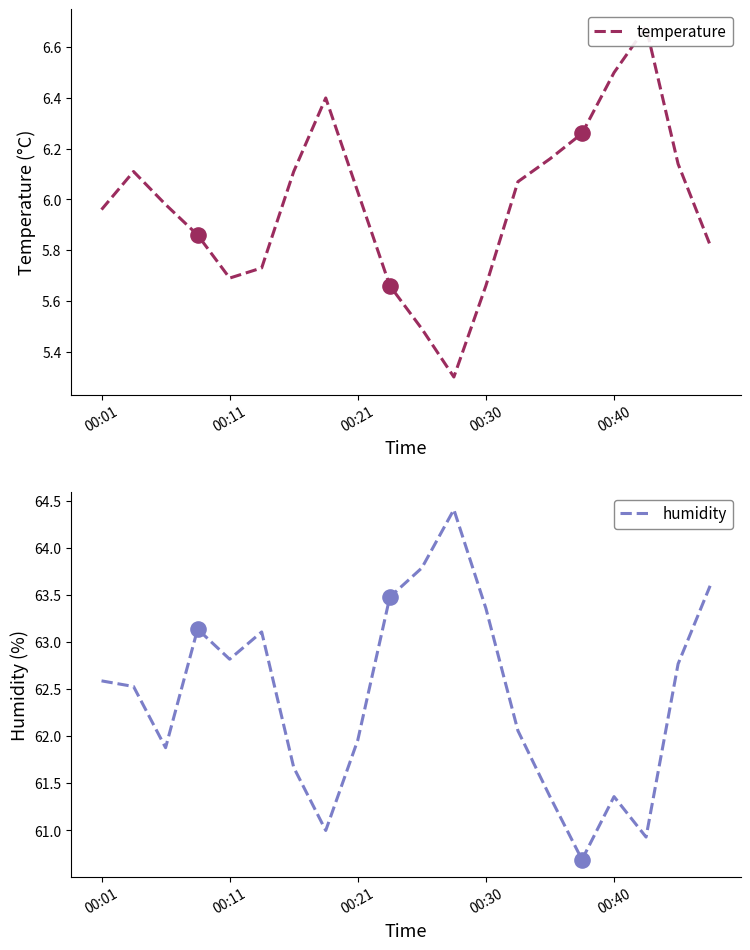

Which series has the largest total across all categories?

humidity